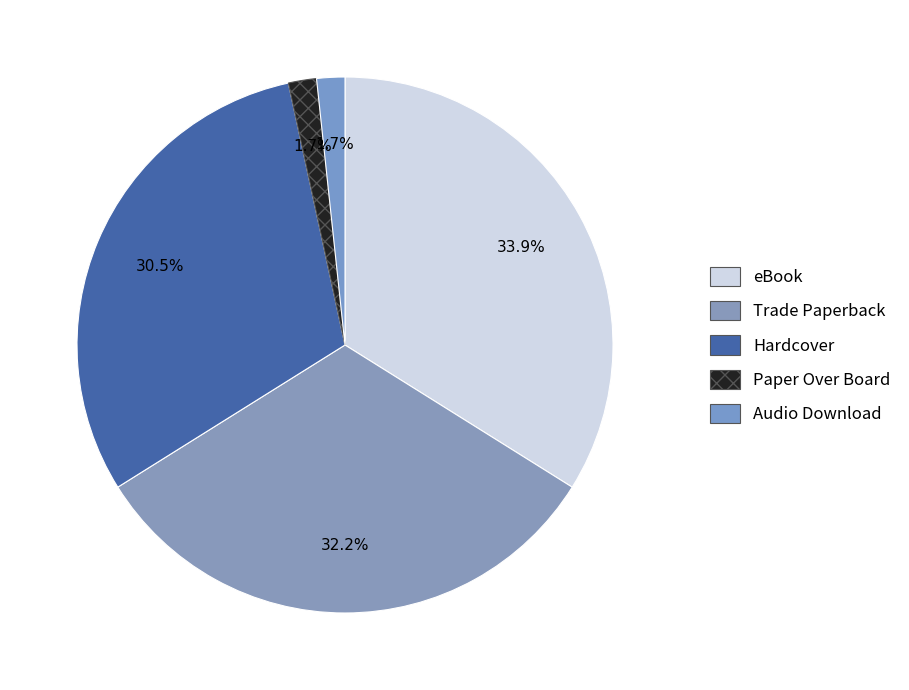

Rank the categories by value from highest to lowest.

eBook, Trade Paperback, Hardcover, Paper Over Board, Audio Download